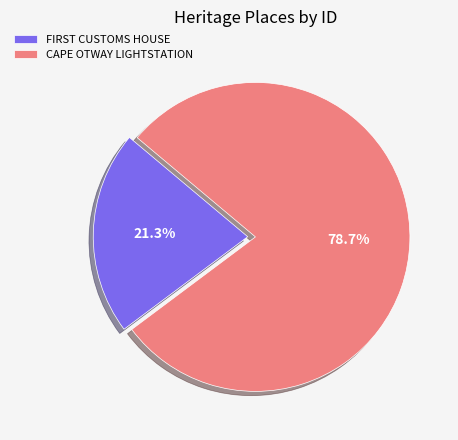

Count the number of slices in the pie.

2